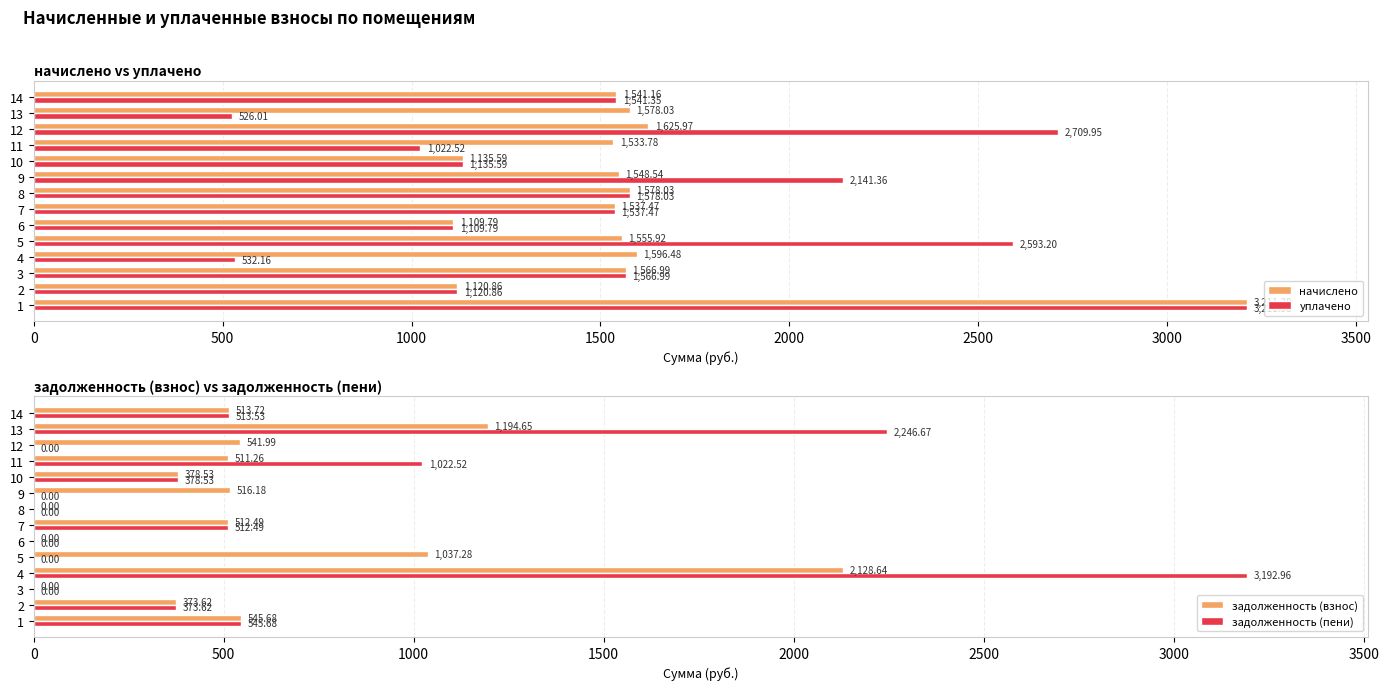

What is the value of the задолженность (взнос) bar at the 13th from the left?

1194.7